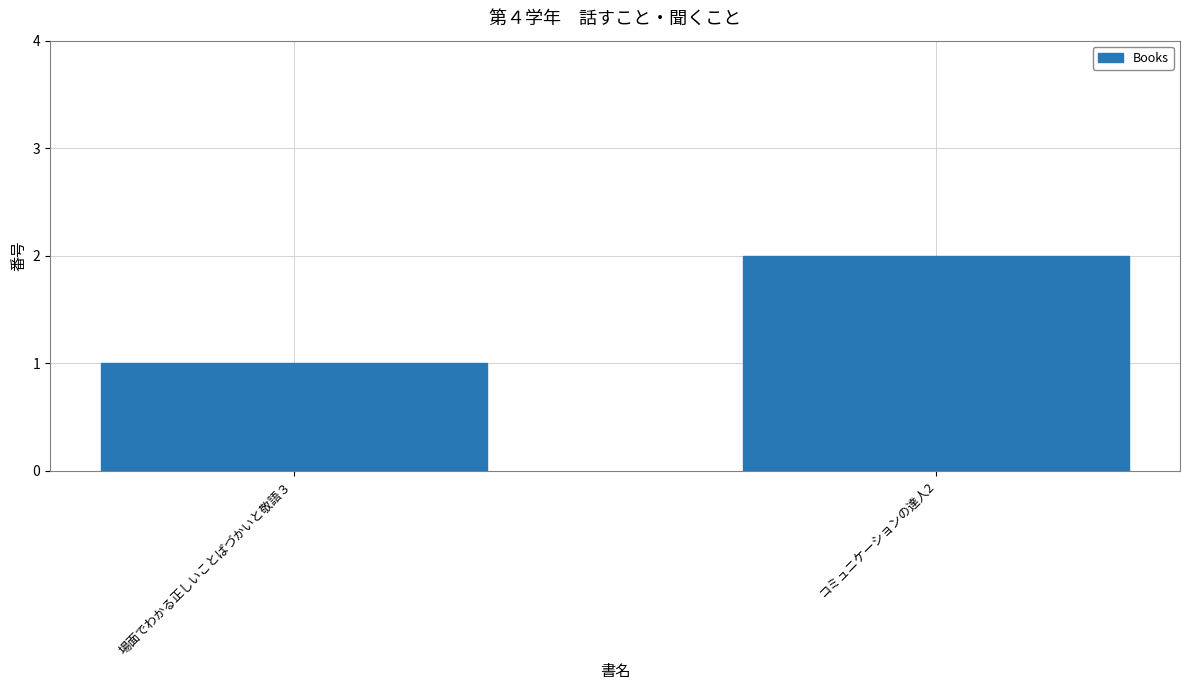

The chart shows a value of 1 at コミュニケーションの達人2. True or false?

False